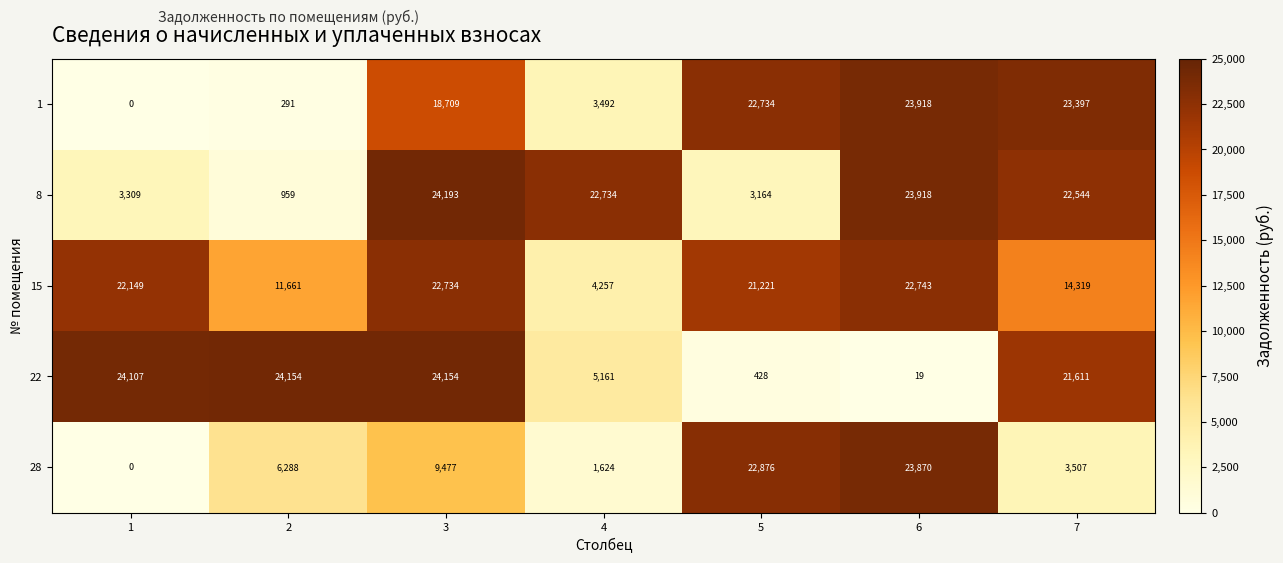

What is the average value of the 1 series?

13220